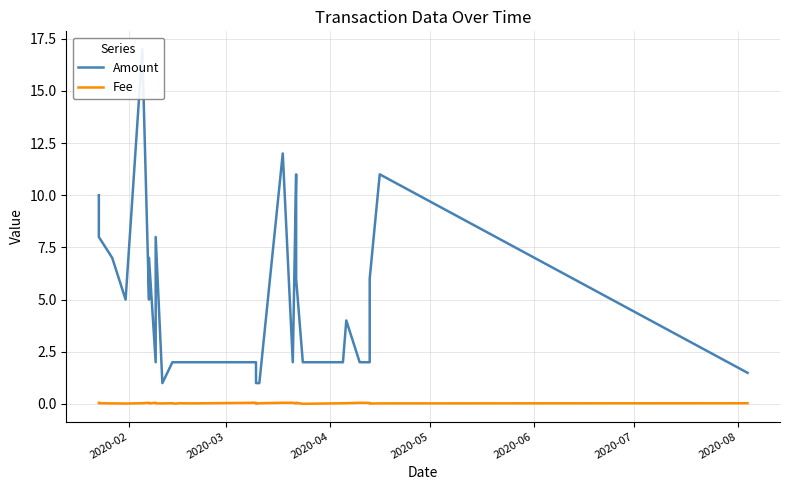

Which series has the largest total across all categories?

Amount